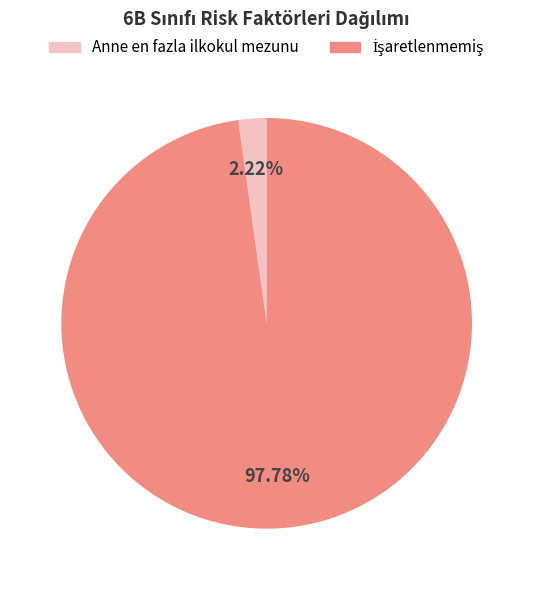

To the nearest percent, what is the difference between the largest and smallest slice percentages?

96%